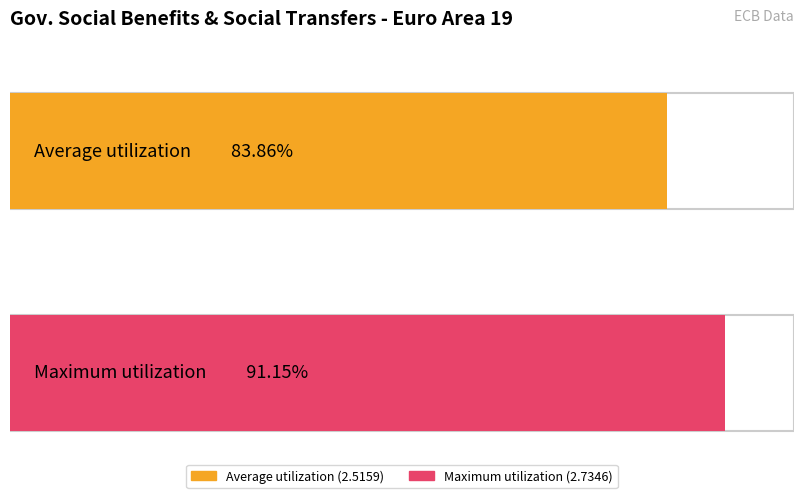

What is the greatest value displayed?

2.7